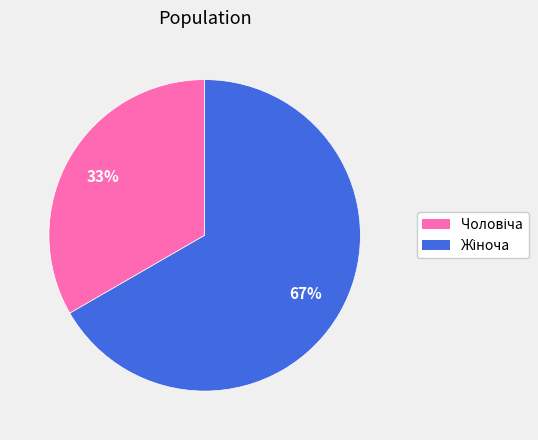

To the nearest percent, what is the average slice percentage?

50%